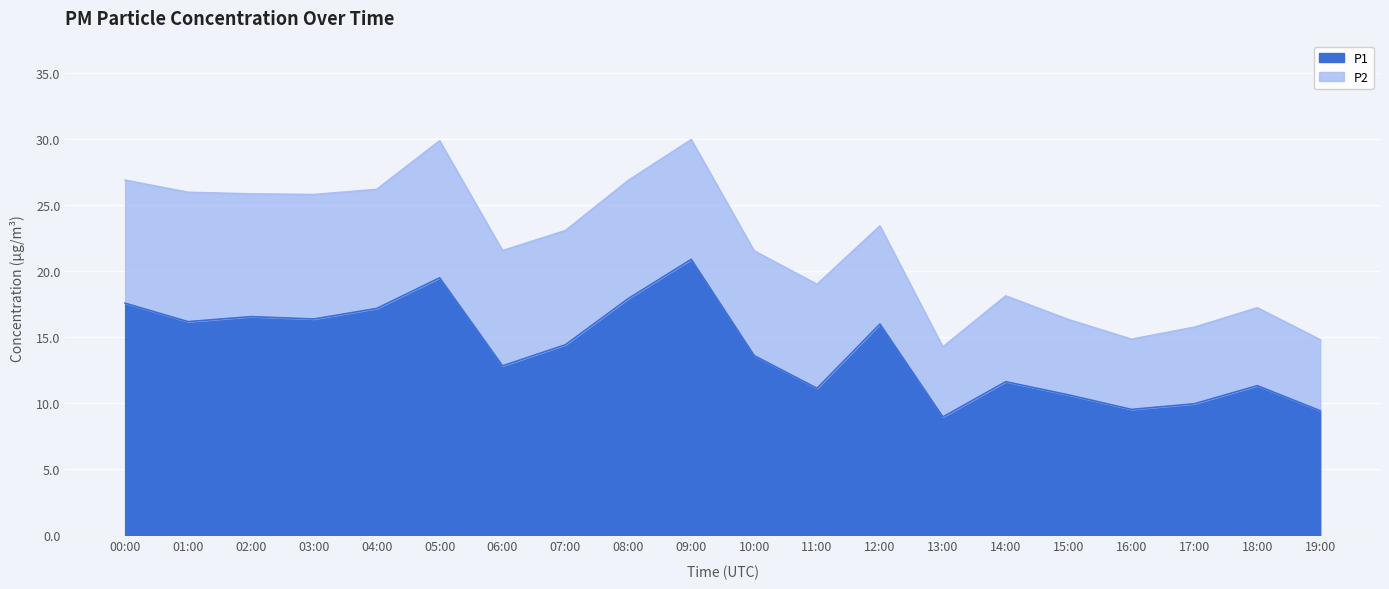

What is the average value?

14.1